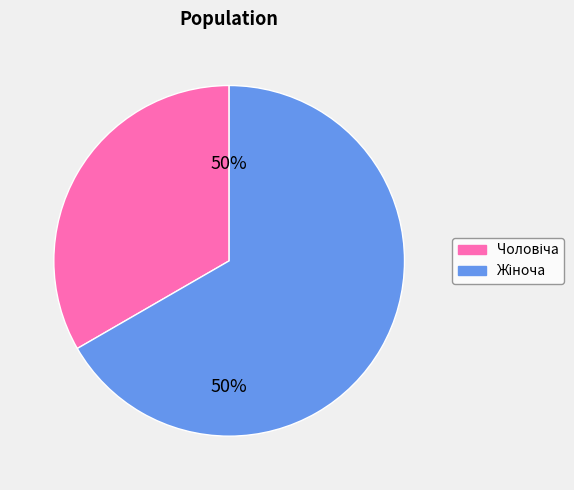

How many slices are in this pie chart?

2